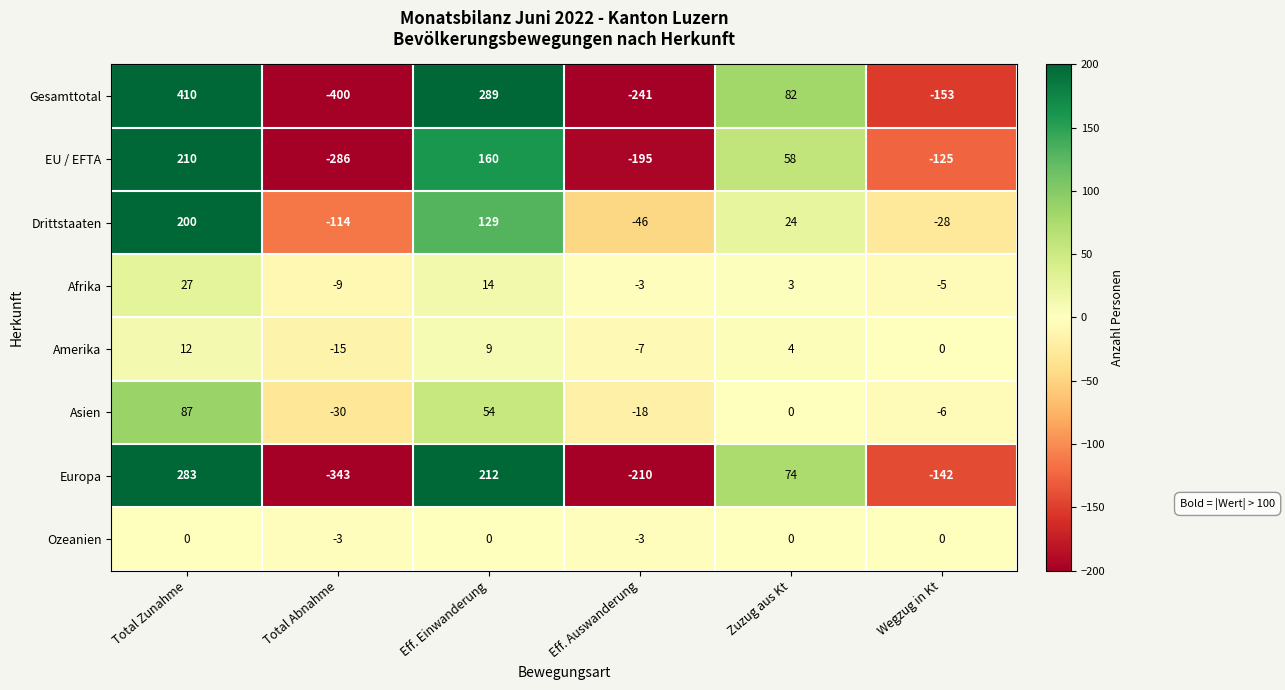

At Total Zunahme, list the series in order from smallest to largest.

Ozeanien, Amerika, Afrika, Asien, Drittstaaten, EU / EFTA, Europa, Gesamttotal